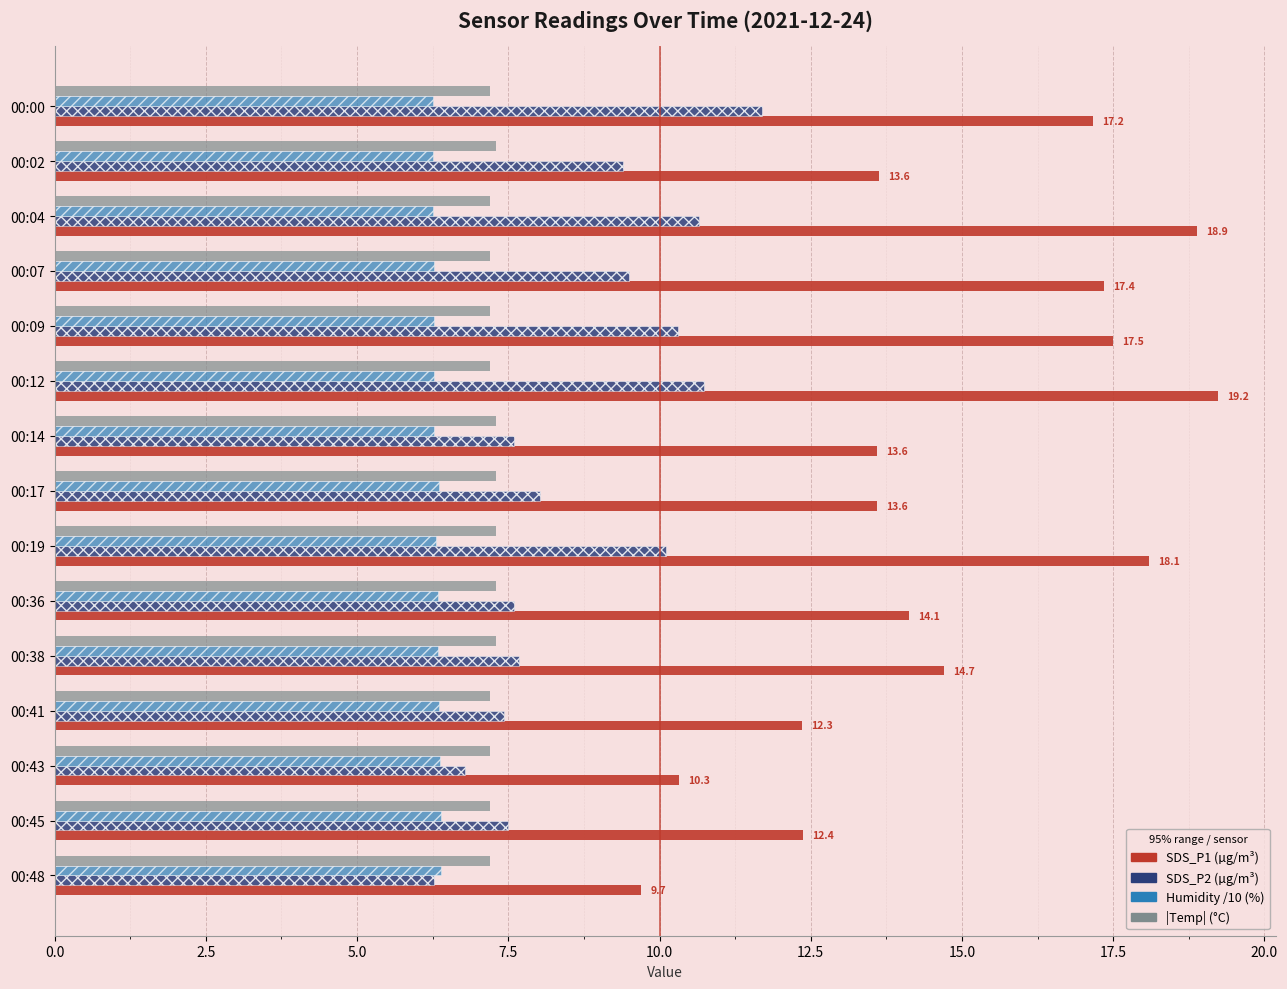

What is the total value across all series at 00:07?

40.3